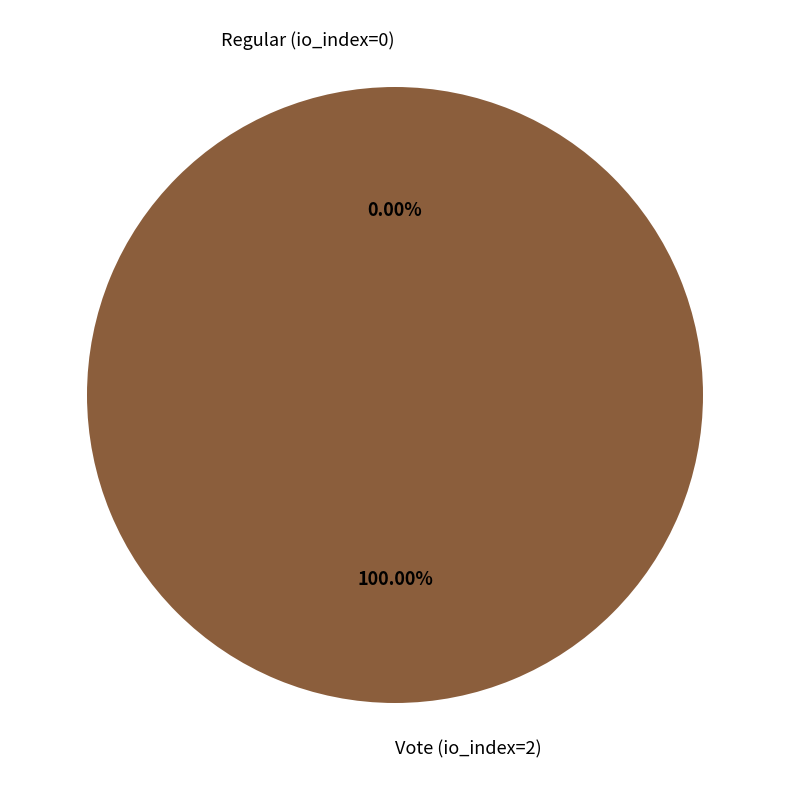

The Regular (io_index=0) slice represents 0% of the pie. True or false?

True